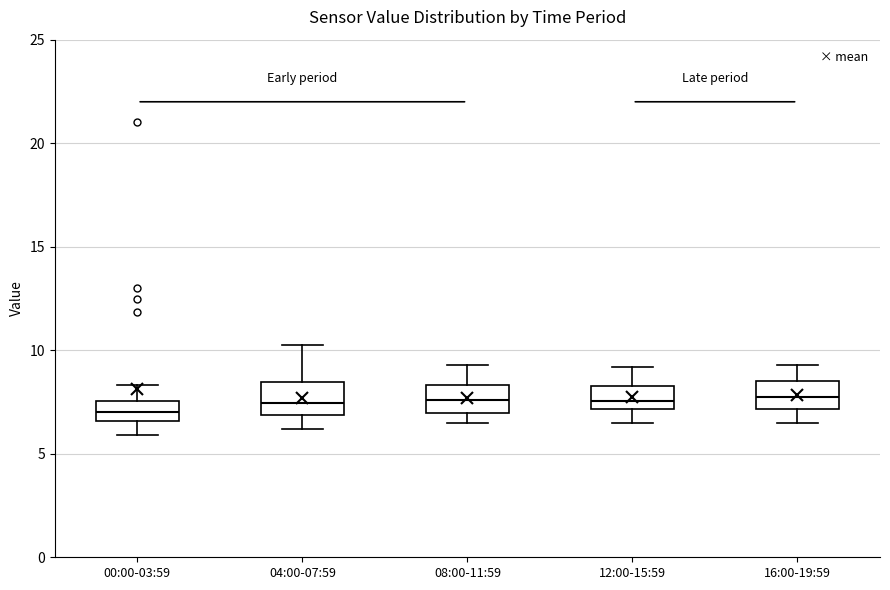

Reading left to right, transcribe this box plot: for each box, give where its median line is, the range the box spans, and where its two whiskers end, as read against the y-axis. The values are not printed on the chart, so give them approximately, as read against the axis.

00:00-03:59: median 7.0, box 6.5 to 7.5, whiskers 6.0 to 8.5
04:00-07:59: median 7.5, box 7.0 to 8.5, whiskers 6.0 to 10.0
08:00-11:59: median 7.5, box 7.0 to 8.5, whiskers 6.5 to 9.5
12:00-15:59: median 7.5, box 7.0 to 8.5, whiskers 6.5 to 9.0
16:00-19:59: median 8.0, box 7.0 to 8.5, whiskers 6.5 to 9.5